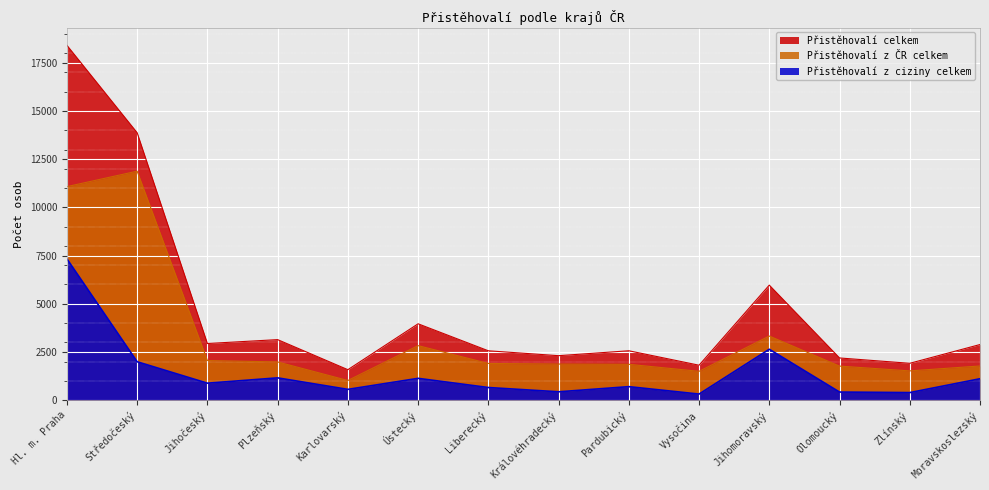

What position from the right is Jihomoravský?

4